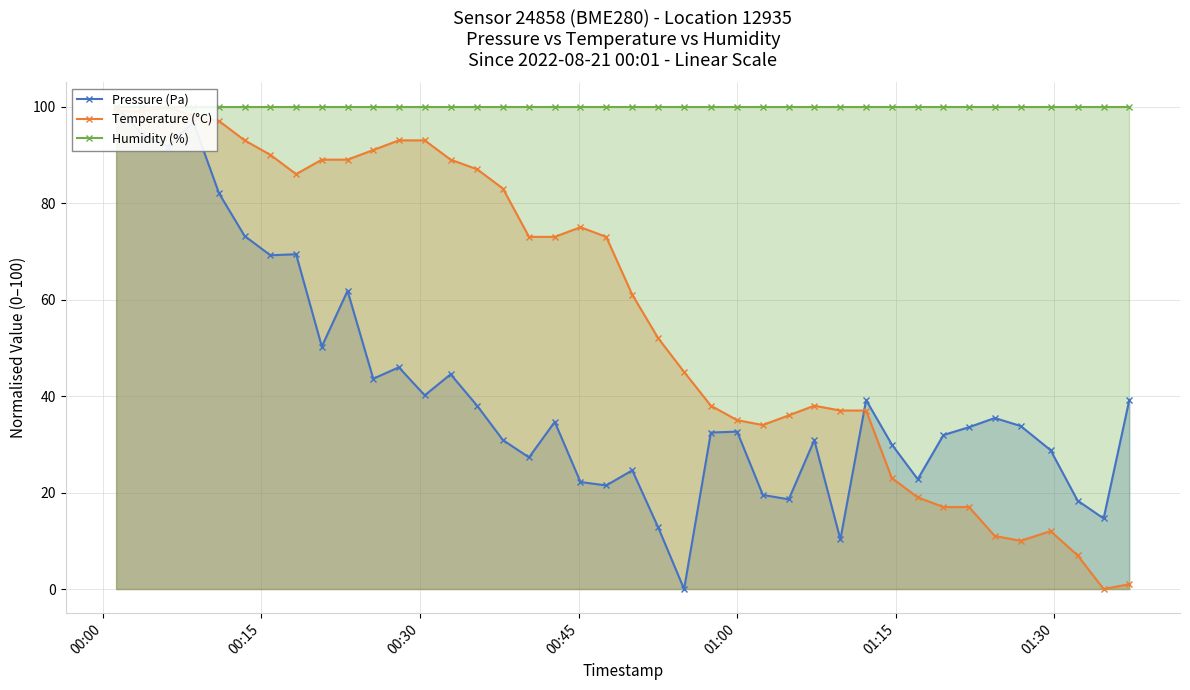

The Humidity (%) series shows 159.1 at 13. True or false?

False